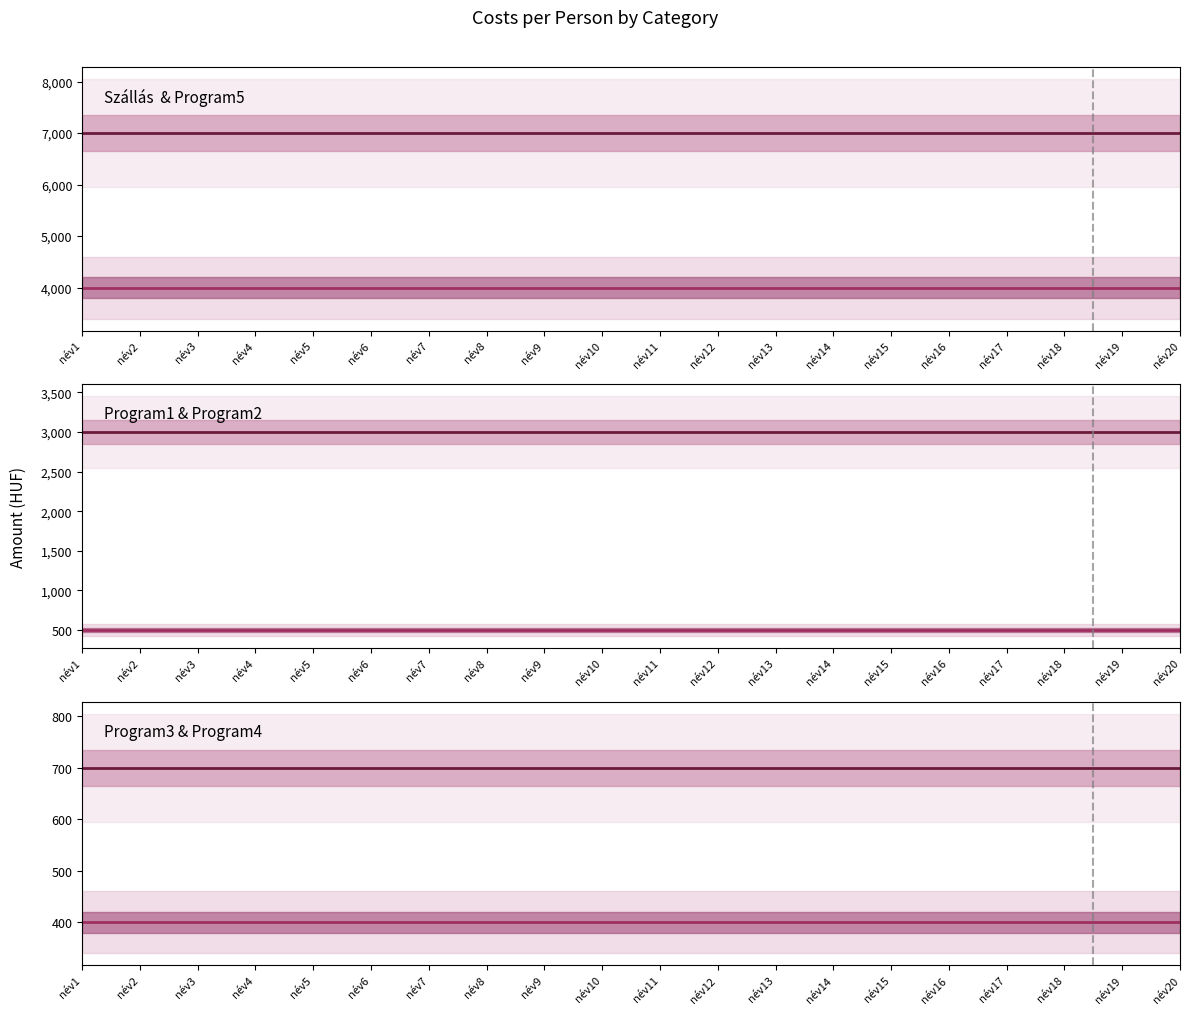

List the labels in order of Program4 value, smallest first.

név1, név2, név3, név4, név5, név6, név7, név8, név9, név10, név11, név12, név13, név14, név15, név16, név17, név18, név19, név20